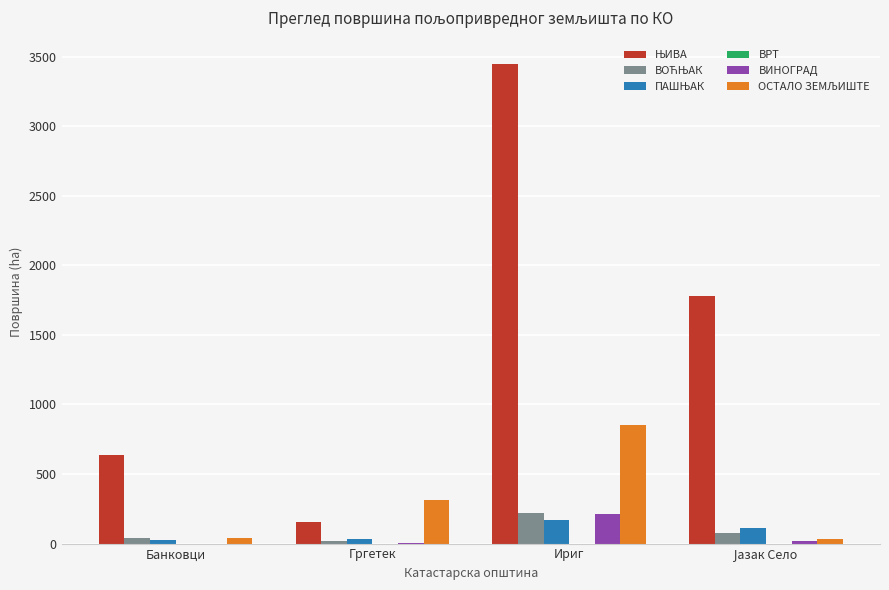

How many groups of bars are there?

4